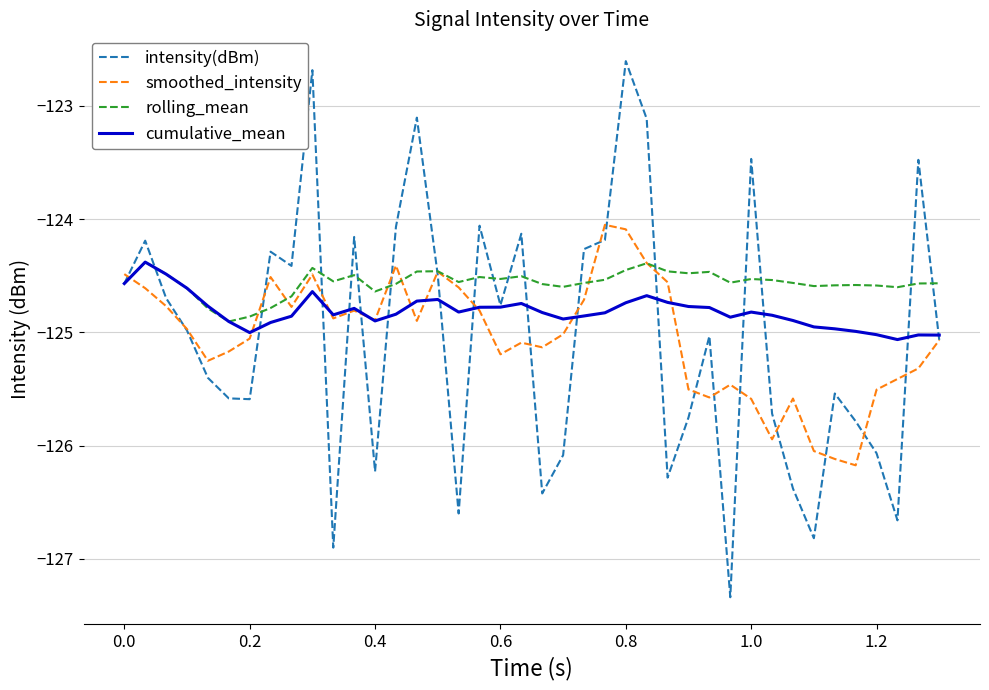

Count the number of data series in this chart.

4